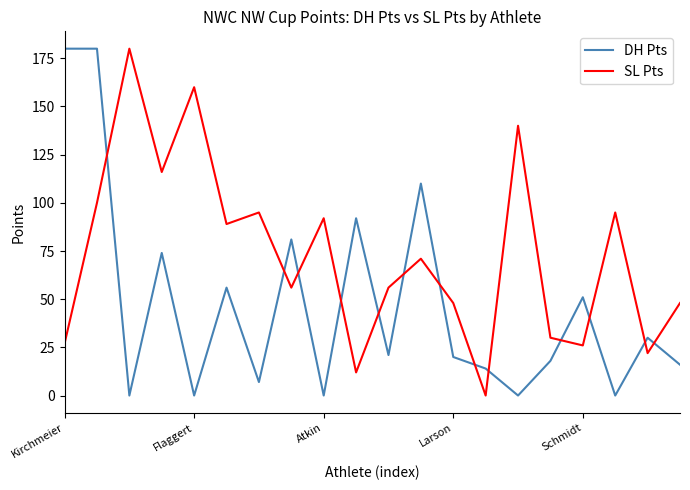

What is the difference between the maximum and minimum values in the SL Pts series?

180